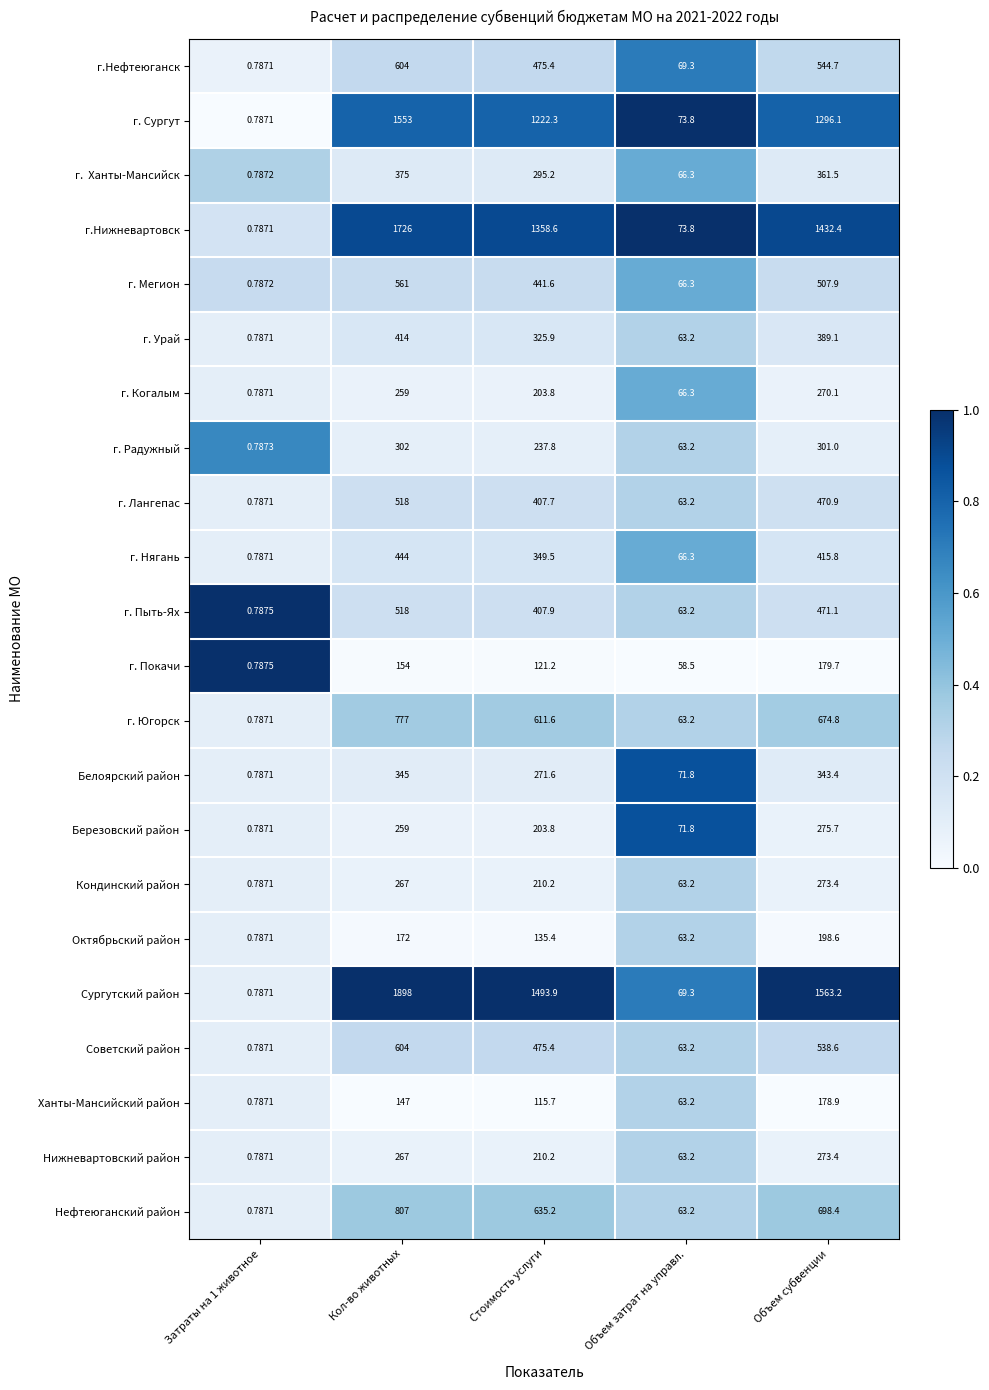

Which series has the widest spread of values?

Сургутский район